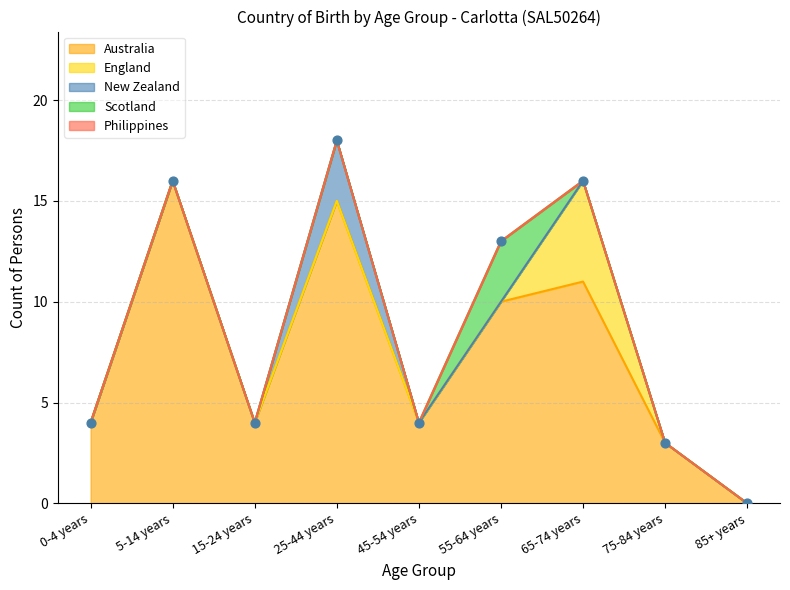

Which series reaches the minimum Y coordinate?

Australia